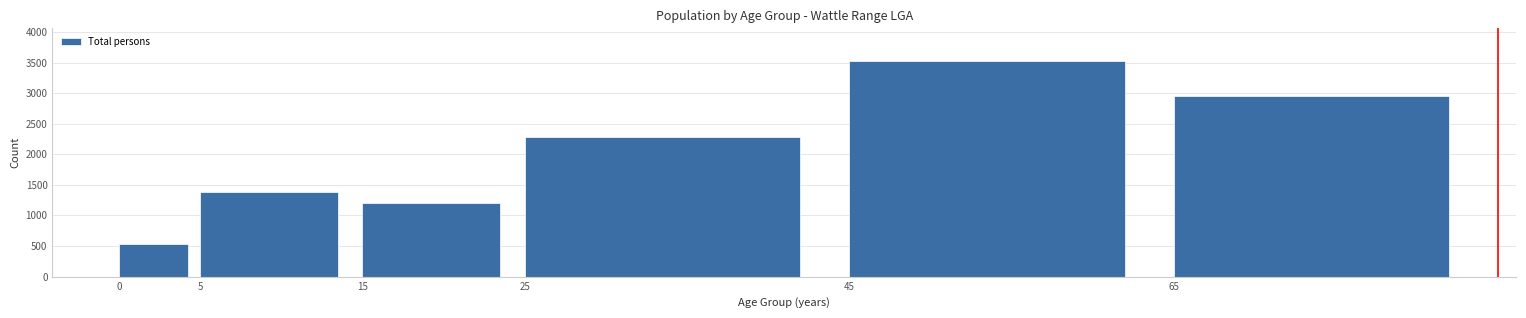

Reading right to left, what are all the values shown in this chart?

2954	3530	2276	1209	1392	527